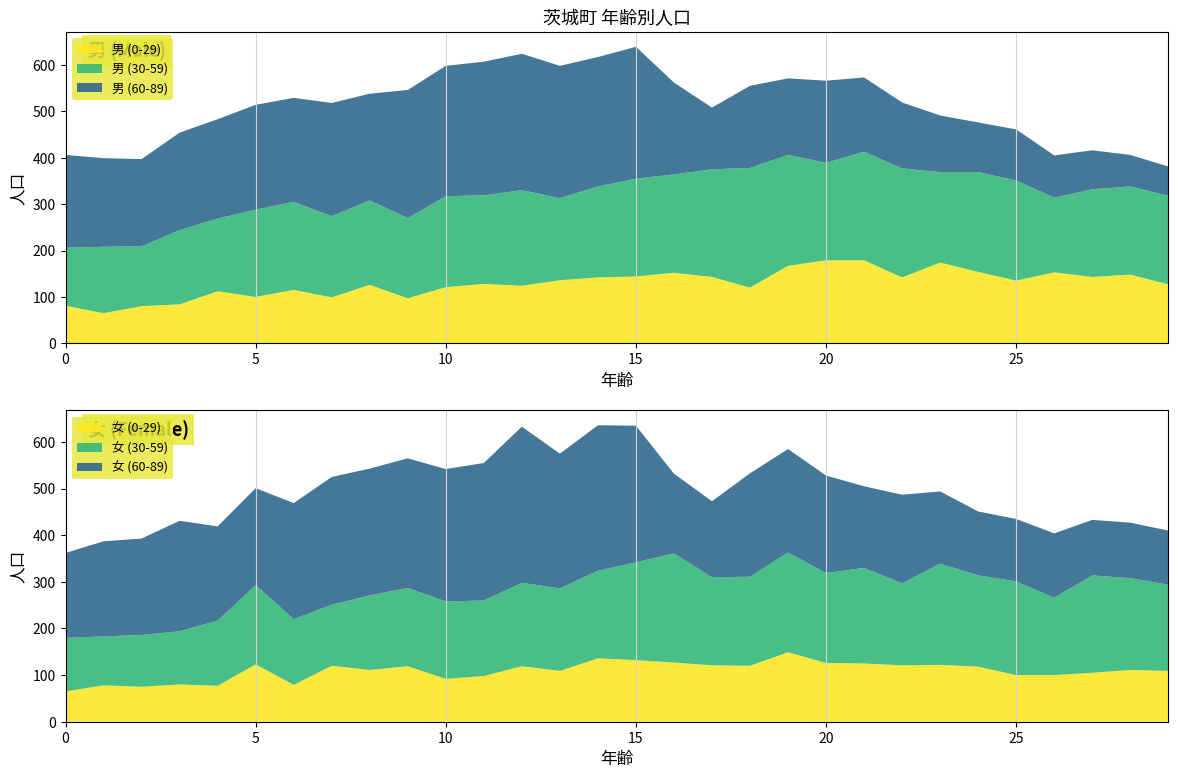

Reading left to right, what are all the values shown in this chart?

男 (0-29): 0=81	1=65	2=80	3=84	4=112	5=100	6=115	7=99	8=126	9=97	10=121	11=128	12=124	13=136	14=142	15=144	16=152	17=143	18=120	19=167	20=179	21=179	22=142	23=174	24=154	25=135	26=153	27=143	28=148	29=127
女 (0-29): 0=65	1=78	2=75	3=80	4=77	5=123	6=79	7=120	8=111	9=119	10=92	11=98	12=119	13=109	14=136	15=132	16=127	17=121	18=120	19=149	20=126	21=125	22=121	23=122	24=118	25=100	26=100	27=105	28=111	29=109
男 (30-59): 0=125	1=143	2=129	3=160	4=157	5=188	6=190	7=175	8=182	9=173	10=196	11=191	12=206	13=177	14=196	15=211	16=212	17=232	18=258	19=239	20=210	21=234	22=235	23=195	24=215	25=216	26=161	27=189	28=190	29=191
女 (30-59): 0=115	1=105	2=111	3=114	4=140	5=170	6=141	7=131	8=160	9=168	10=166	11=162	12=179	13=177	14=188	15=210	16=234	17=189	18=191	19=214	20=193	21=205	22=176	23=217	24=196	25=201	26=166	27=209	28=197	29=185
男 (60-89): 0=200	1=191	2=188	3=210	4=214	5=226	6=224	7=244	8=230	9=276	10=281	11=288	12=294	13=285	14=279	15=284	16=198	17=133	18=177	19=165	20=177	21=160	22=142	23=122	24=107	25=110	26=91	27=84	28=68	29=63
女 (60-89): 0=182	1=204	2=207	3=237	4=202	5=208	6=249	7=274	8=272	9=278	10=284	11=295	12=335	13=289	14=312	15=293	16=171	17=163	18=222	19=222	20=209	21=175	22=190	23=155	24=137	25=134	26=138	27=119	28=119	29=116